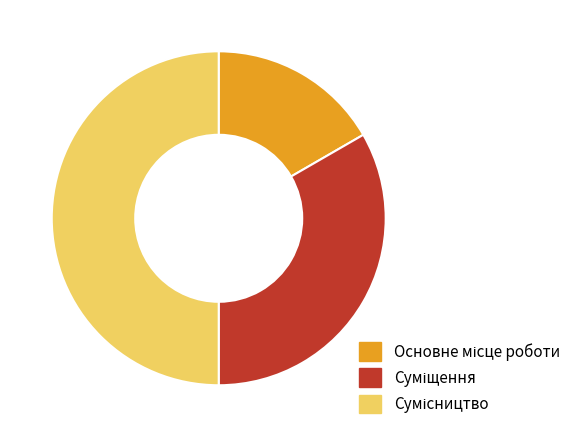

How many slices are in this pie chart?

3